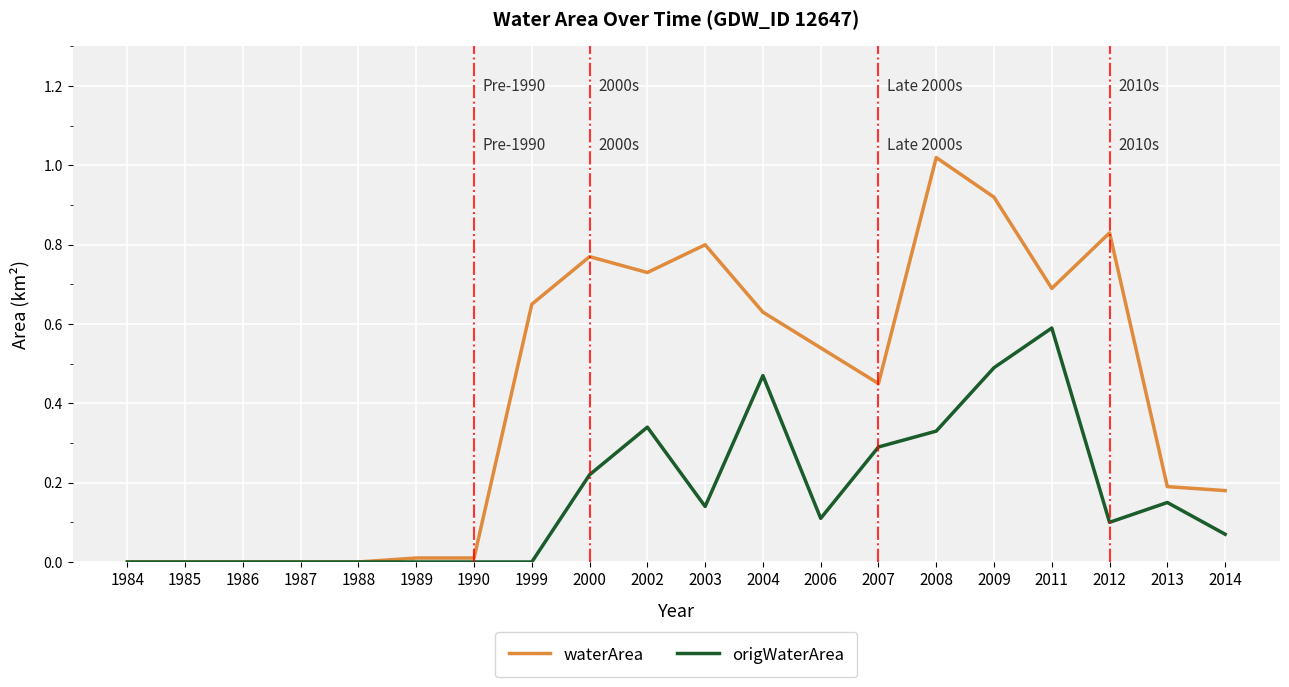

Rank the series by their maximum value, from highest to lowest.

waterArea, origWaterArea